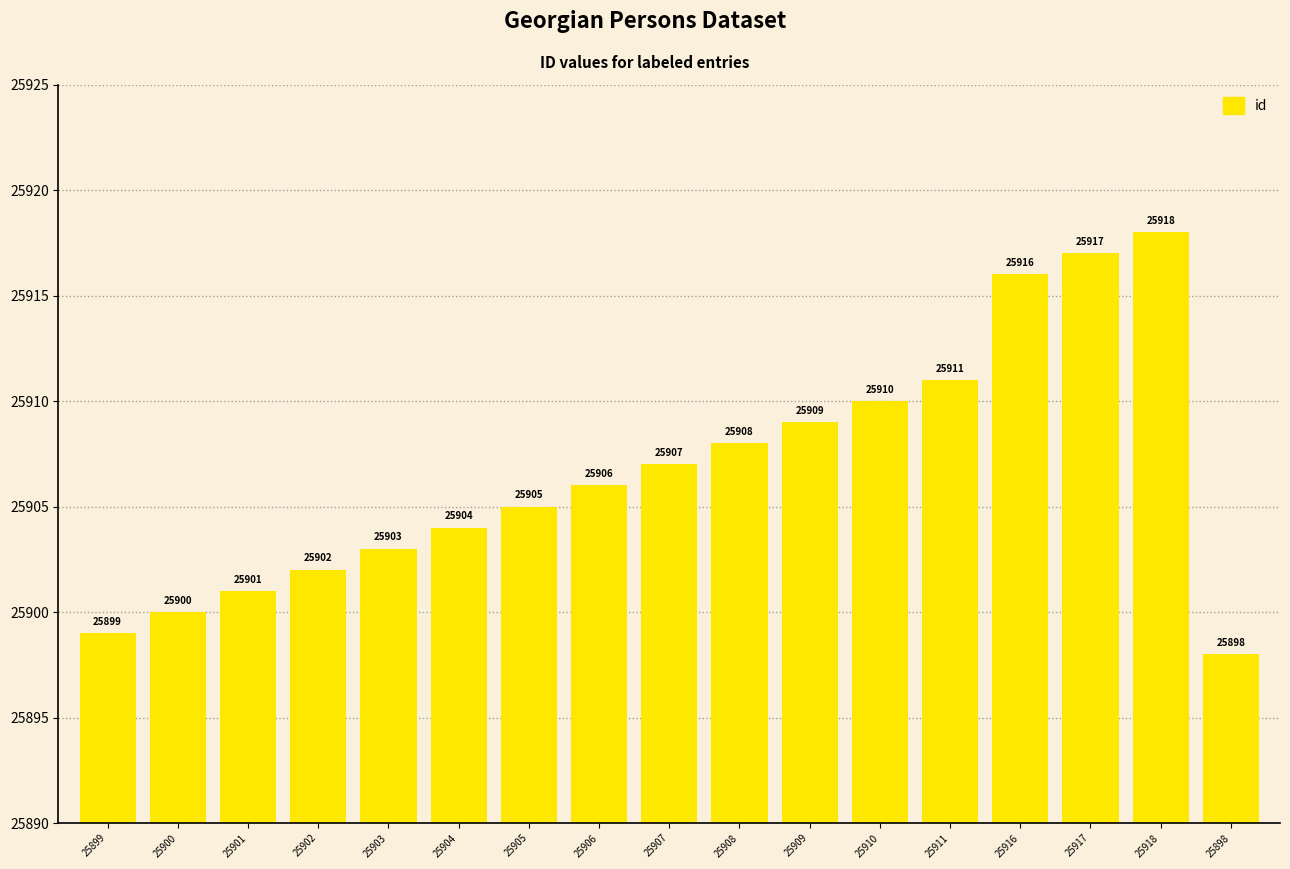

Is it true that the value at 25899 is 34724?

False